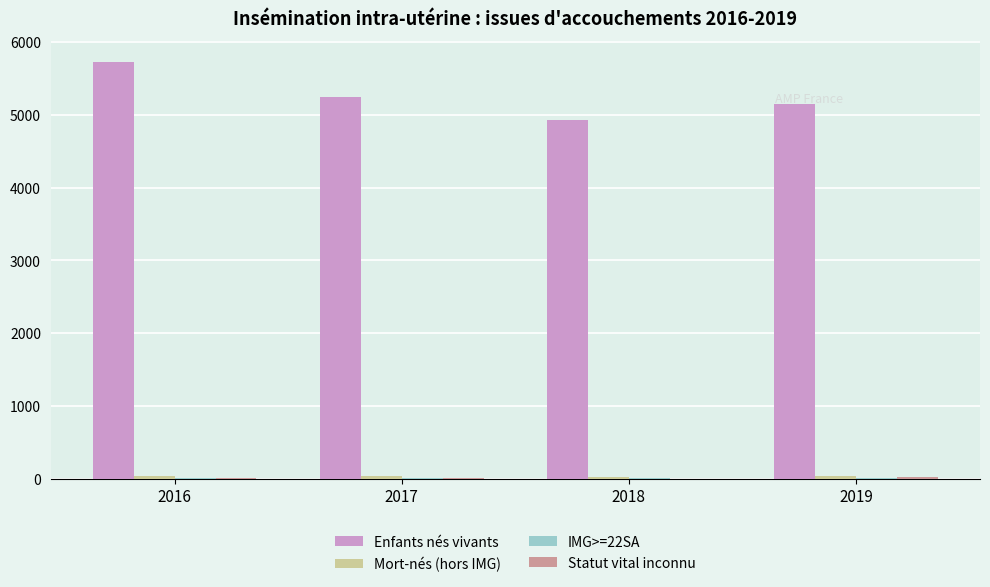

The Enfants nés vivants series shows 4932 at 2018. True or false?

True